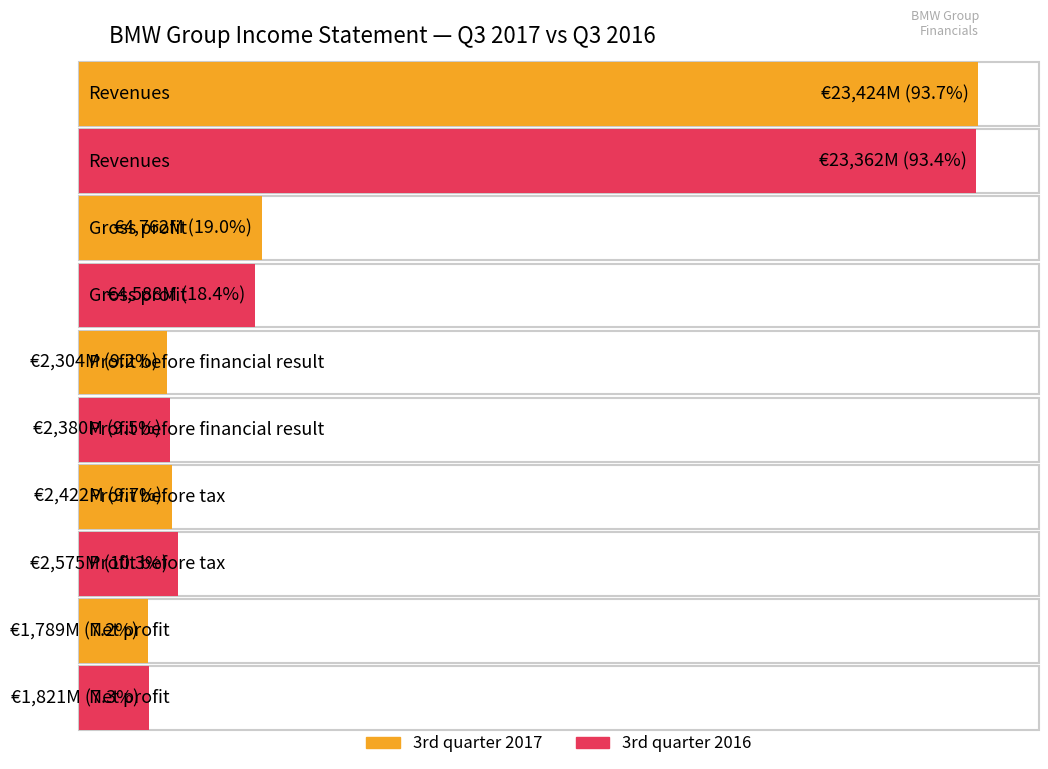

List the labels in order of 3rd quarter 2016 value, largest first.

Revenues, Gross profit, Profit before tax, Profit before financial result, Net profit